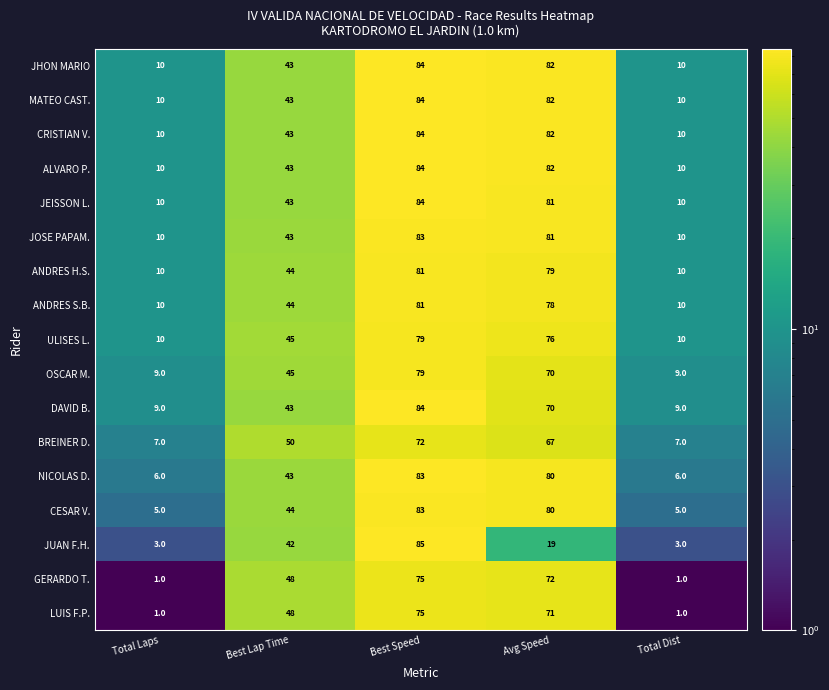

What is the total value across all series at Best Lap Time?

754